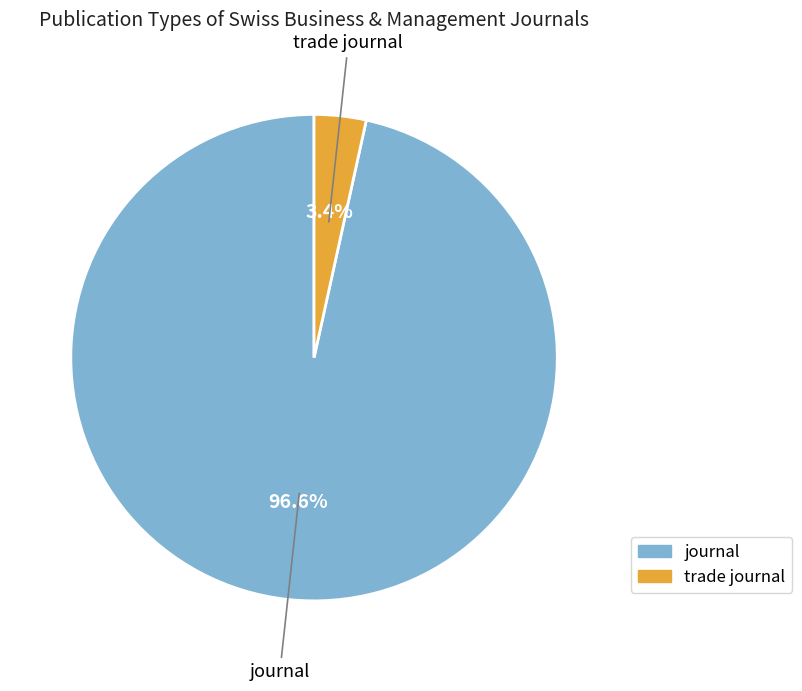

To the nearest percent, what is the difference between the largest and smallest slice percentages?

93%